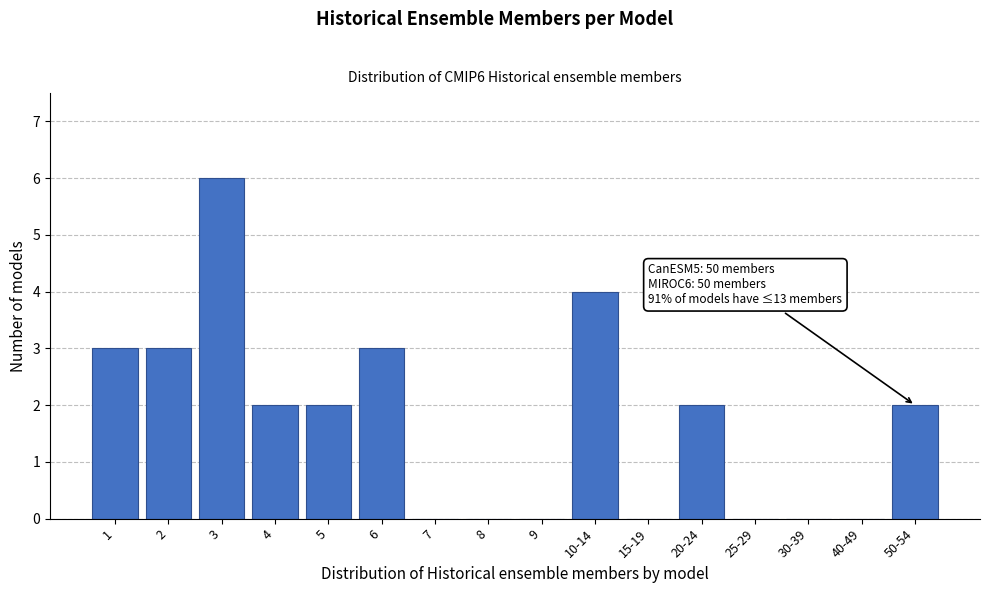

Reading left to right, what are all the values shown in this chart?

1=3	2=3	3=6	4=2	5=2	6=3	7=0	8=0	9=0	10-14=4	15-19=0	20-24=2	25-29=0	30-39=0	40-49=0	50-54=2